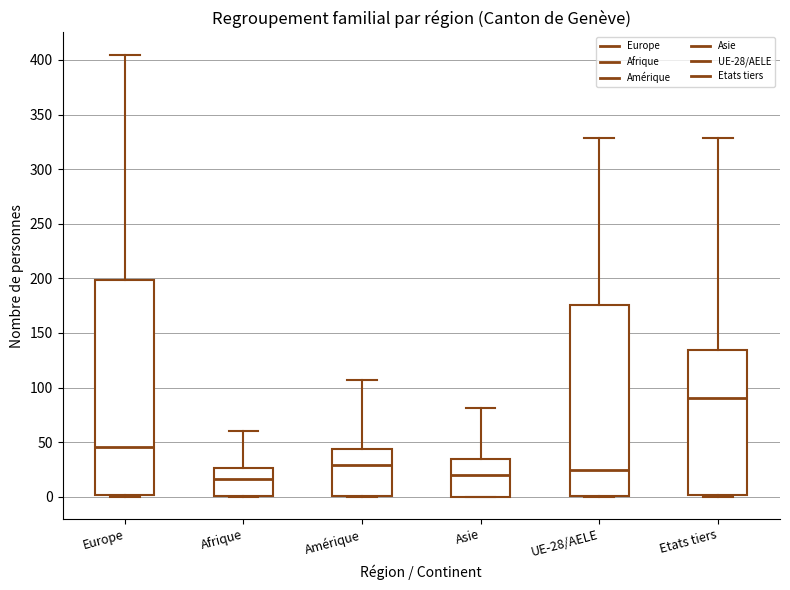

Reading left to right, read every box against the y-axis: the position of its median line, the range the box covers, and the ends of its whiskers. The values are not printed on the chart, so give them approximately, as read against the axis.

Europe: median 45, box 0 to 200, whiskers 0 to 405
Afrique: median 15, box 0 to 25, whiskers 0 to 60
Amérique: median 30, box 0 to 45, whiskers 0 to 105
Asie: median 20, box 0 to 35, whiskers 0 to 80
UE-28/AELE: median 25, box 0 to 175, whiskers 0 to 330
Etats tiers: median 90, box 0 to 135, whiskers 0 to 330